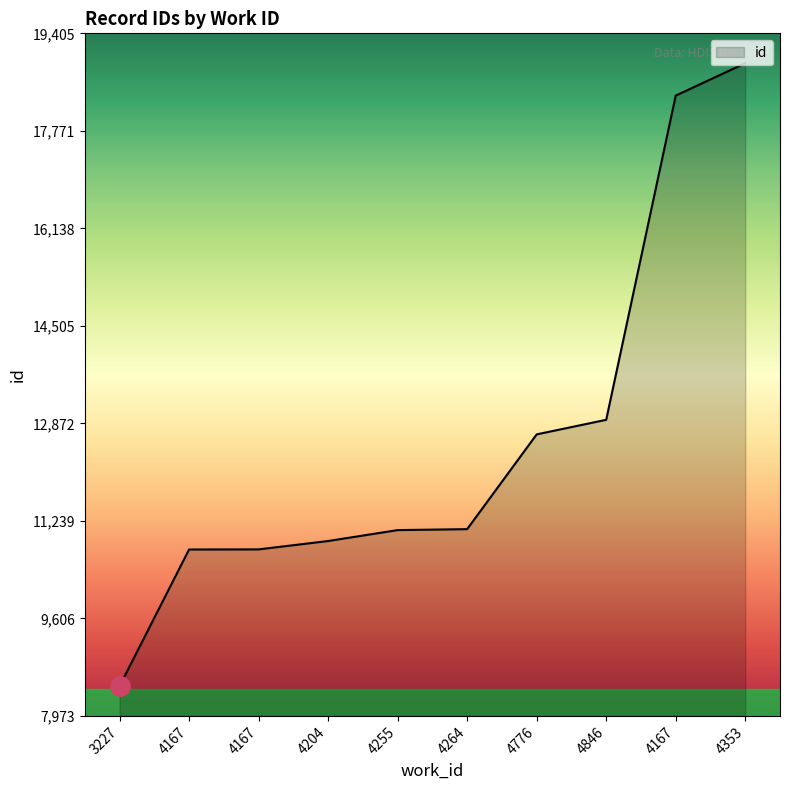

Reading left to right, list all the values displayed in this chart.

3227=8473	4167=10761	4167=10763	4204=10903	4255=11086	4264=11102	4776=12689	4846=12933	4167=18362	4353=18905